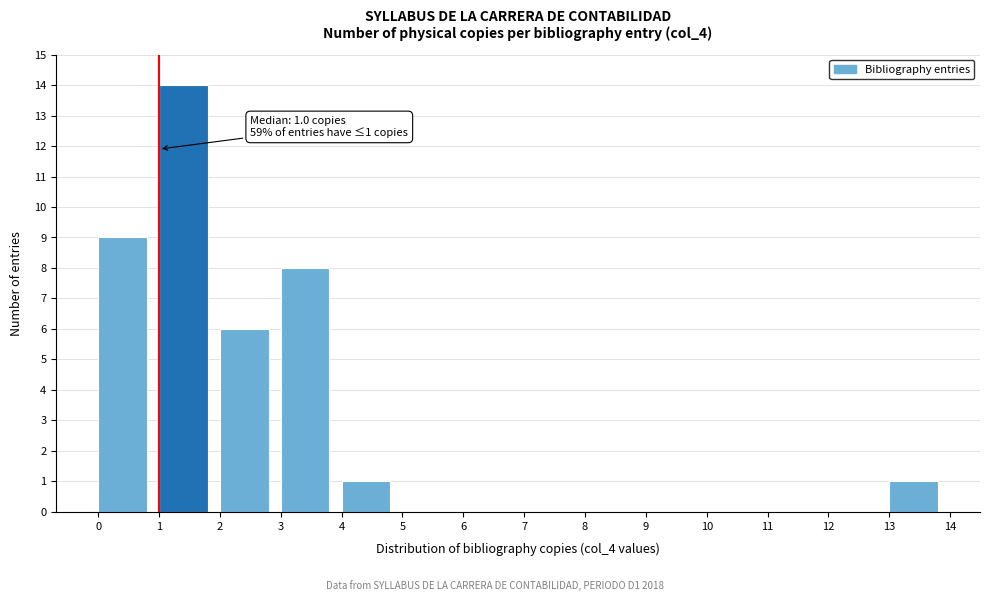

Over which range of the x-axis is the bar tallest?

1 to 2